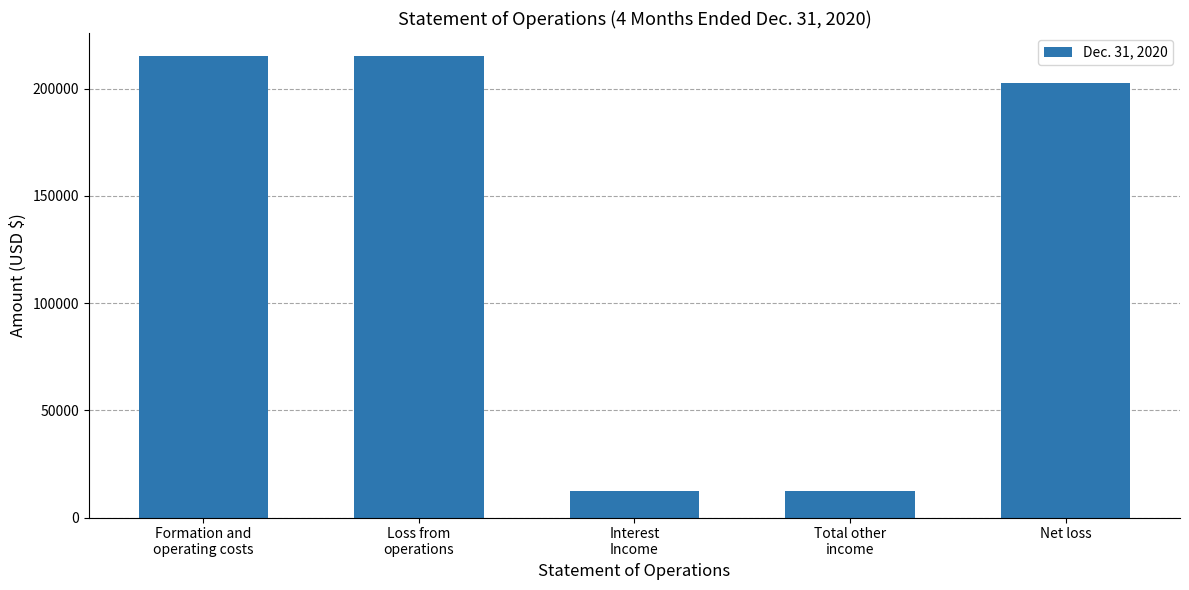

How many data points are less than 202686?

2